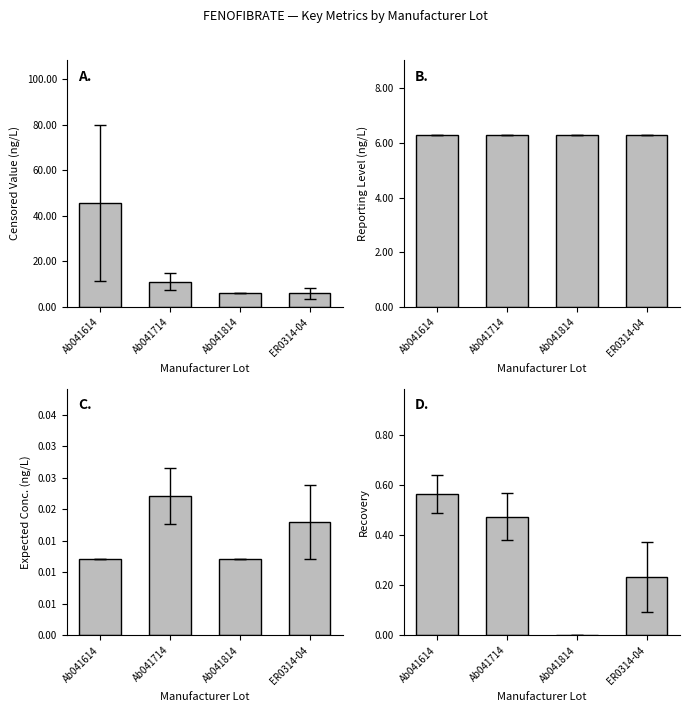

At which label does exp_conc reach its minimum?

Ab041614